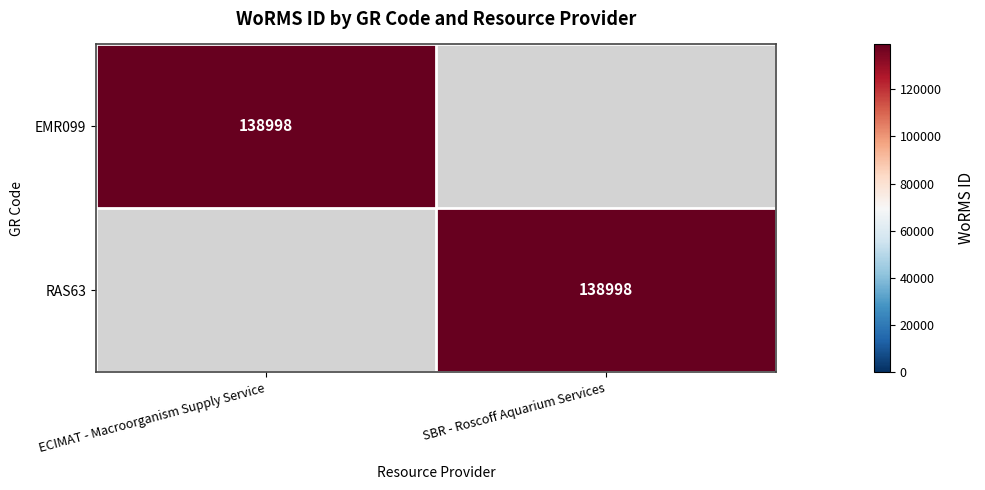

Is it true that RAS63 equals 181740 at SBR - Roscoff Aquarium Services?

False